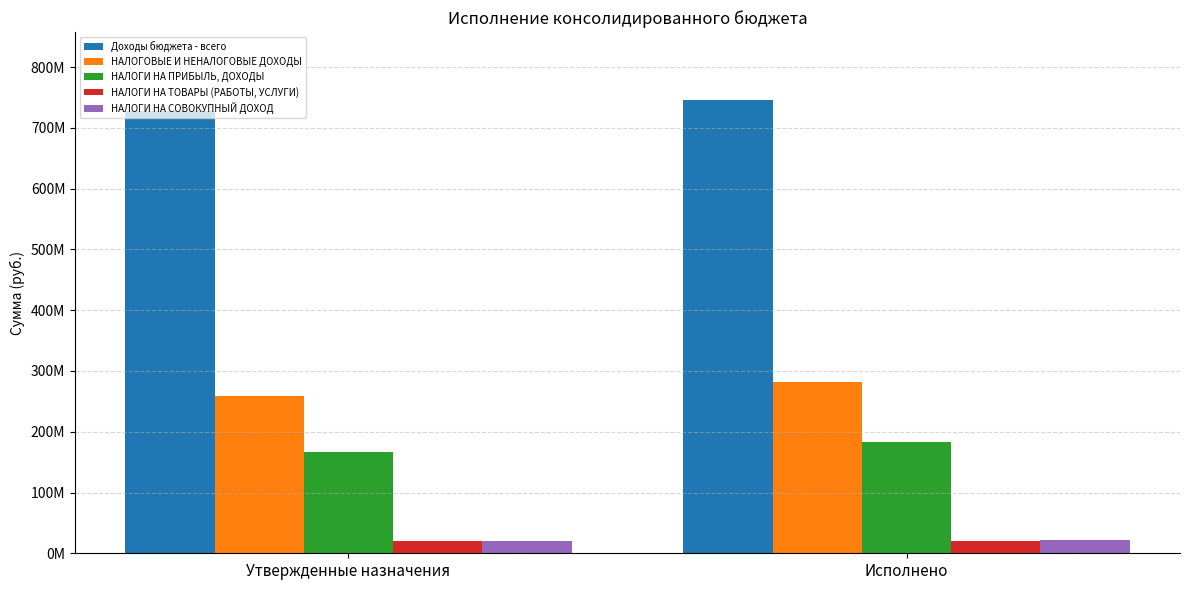

Does the chart contain stacked bars?

No